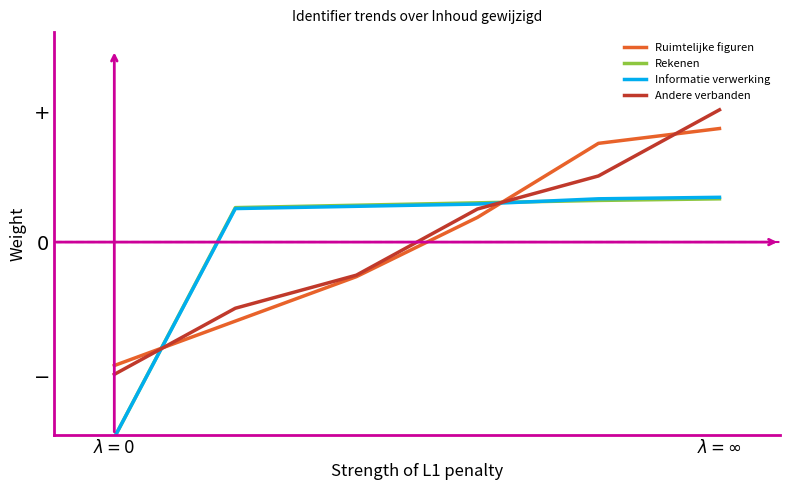

Does the chart display data point markers on the line(s)?

No